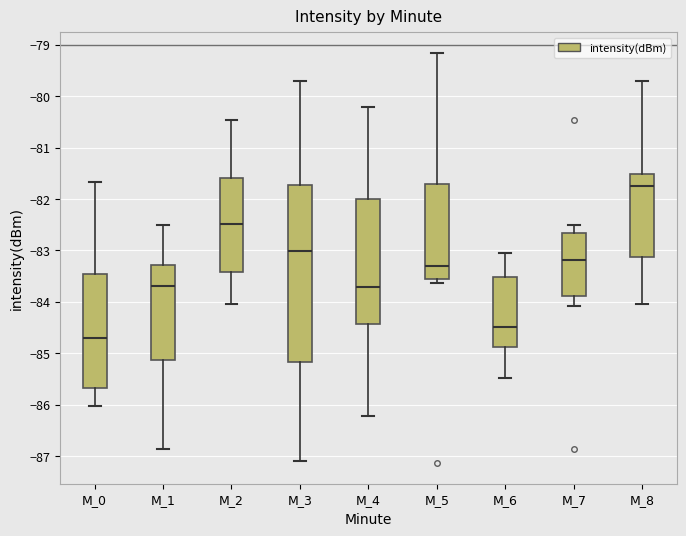

Comparing the boxes themselves (not the whiskers), which one is the tallest?

M_3